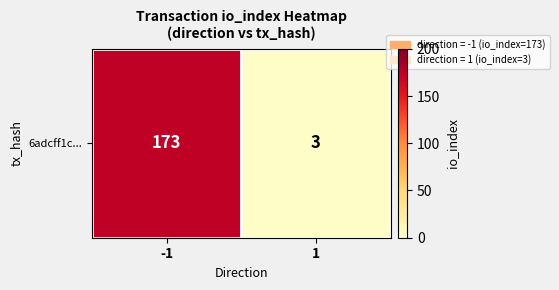

Rank the categories by value from highest to lowest.

-1, 1